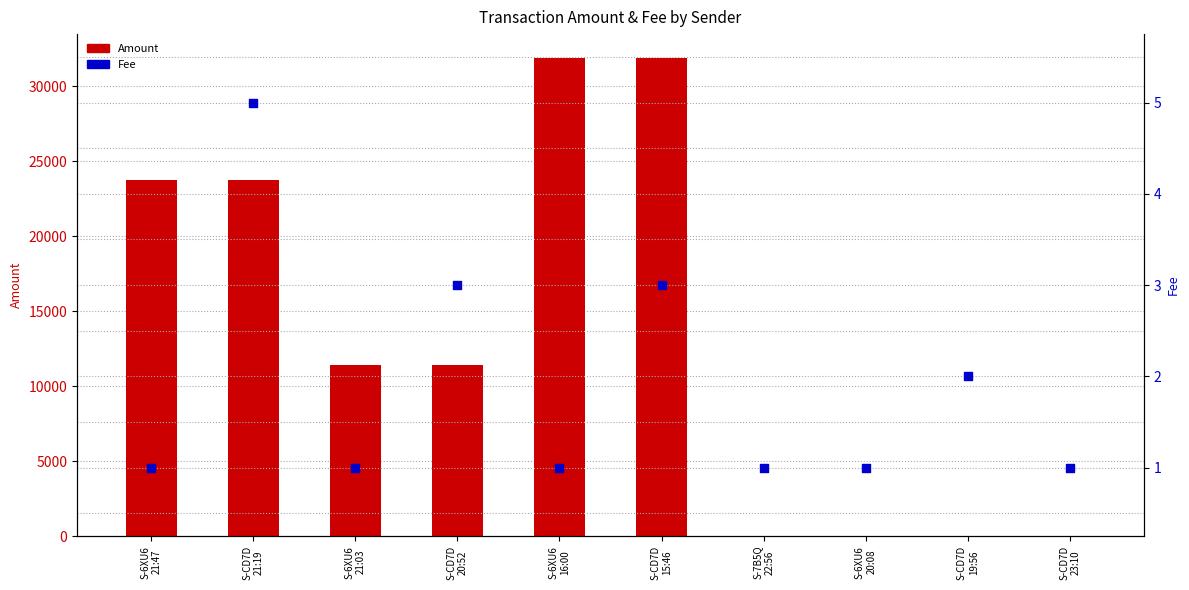

Which series contains the highest Y value?

Amount